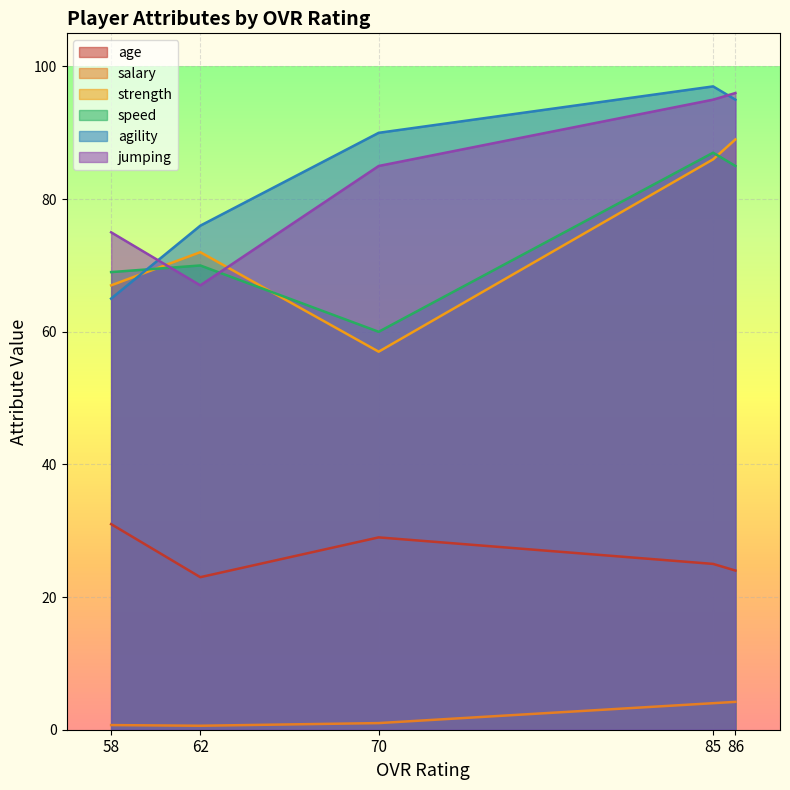

Reading right to left, list all the values displayed in this chart.

age: 58=31.0	62=23.0	70=29.0	85=25.0	86=24.0
salary: 58=0.7	62=0.6	70=1.0	85=4.0	86=4.2
strength: 58=67.0	62=72.0	70=57.0	85=86.0	86=89.0
speed: 58=69.0	62=70.0	70=60.0	85=87.0	86=85.0
agility: 58=65.0	62=76.0	70=90.0	85=97.0	86=95.0
jumping: 58=75.0	62=67.0	70=85.0	85=95.0	86=96.0